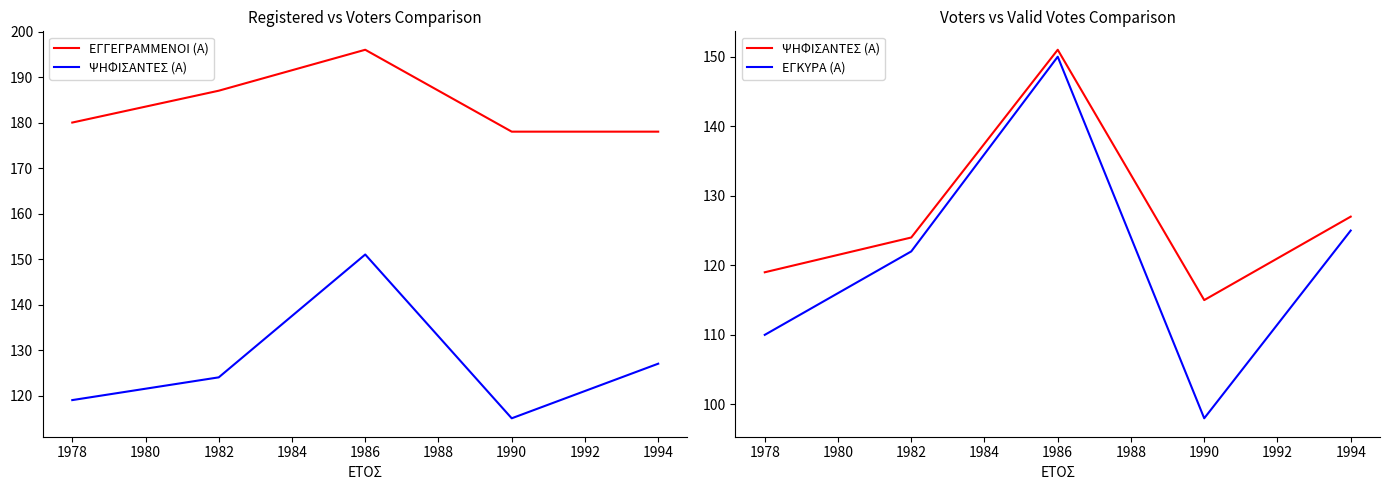

Rank the series by their maximum value, from lowest to highest.

ΕΓΚΥΡΑ (Α), ΨΗΦΙΣΑΝΤΕΣ (Α), ΕΓΓΕΓΡΑΜΜΕΝΟΙ (Α)